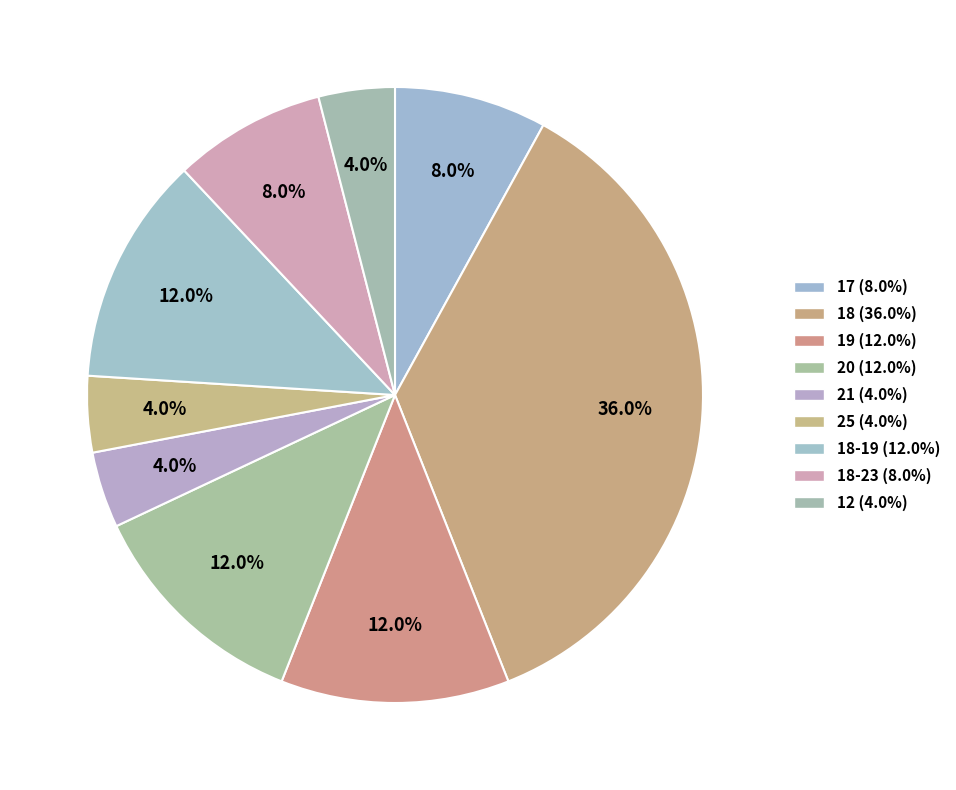

Count the number of slices in the pie.

9